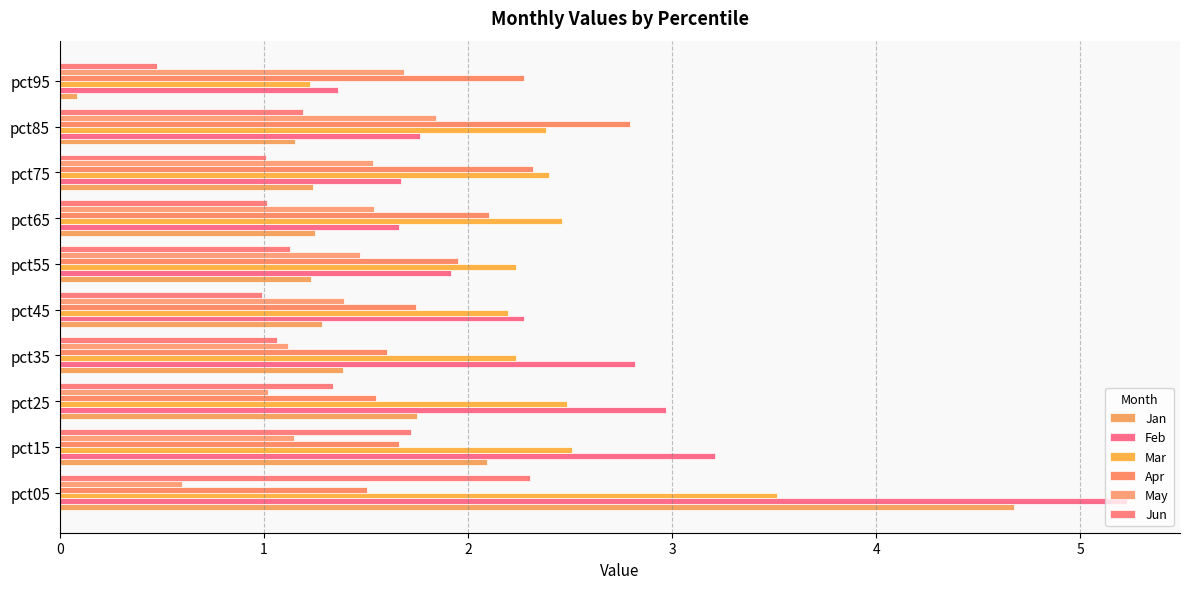

What is the value of the Jun bar at the 2nd from the left?

1.7